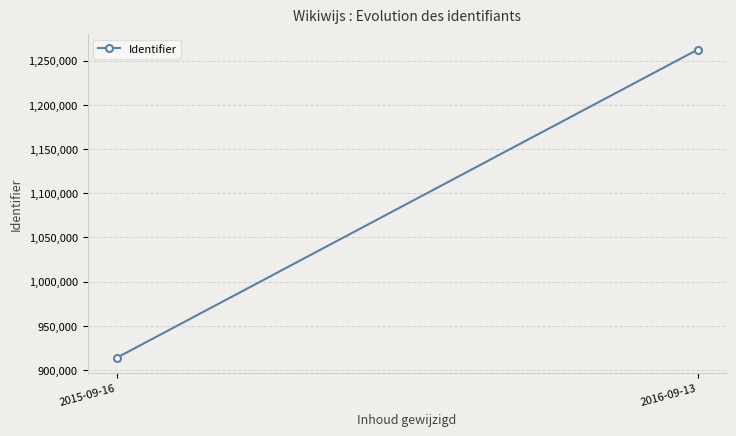

Which has a higher value, 2015-09-16 or 2016-09-13?

2016-09-13